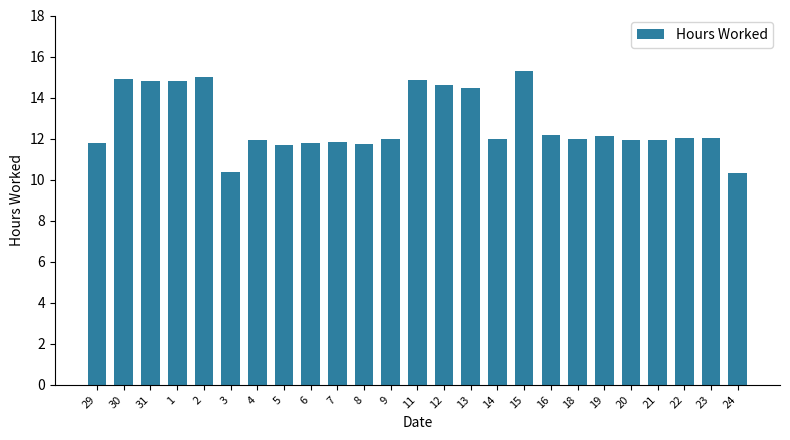

The chart shows a value of 11.9 at 21. True or false?

True